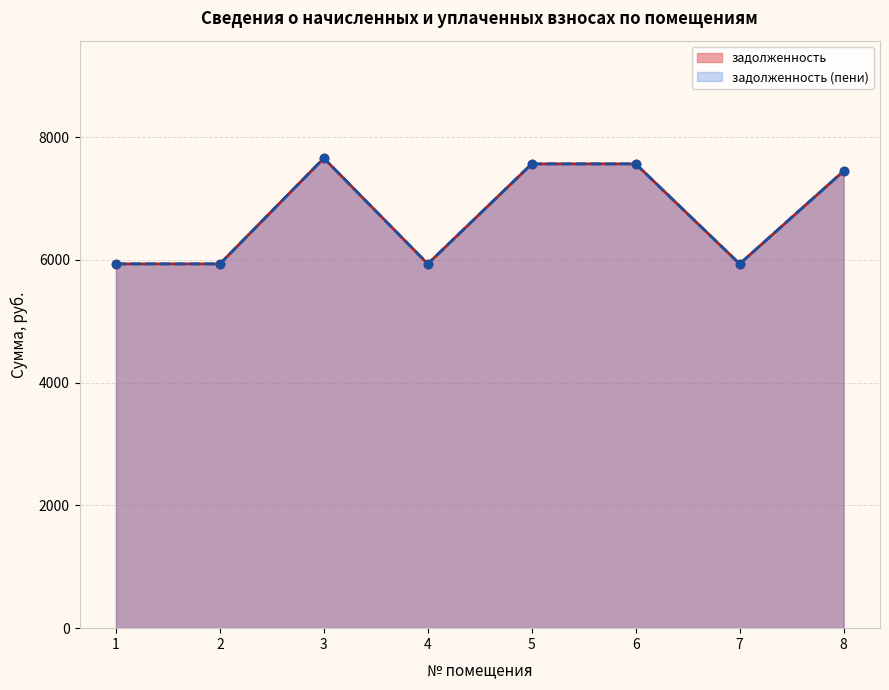

What is the highest value of the задолженность (пени) series?

7659.1